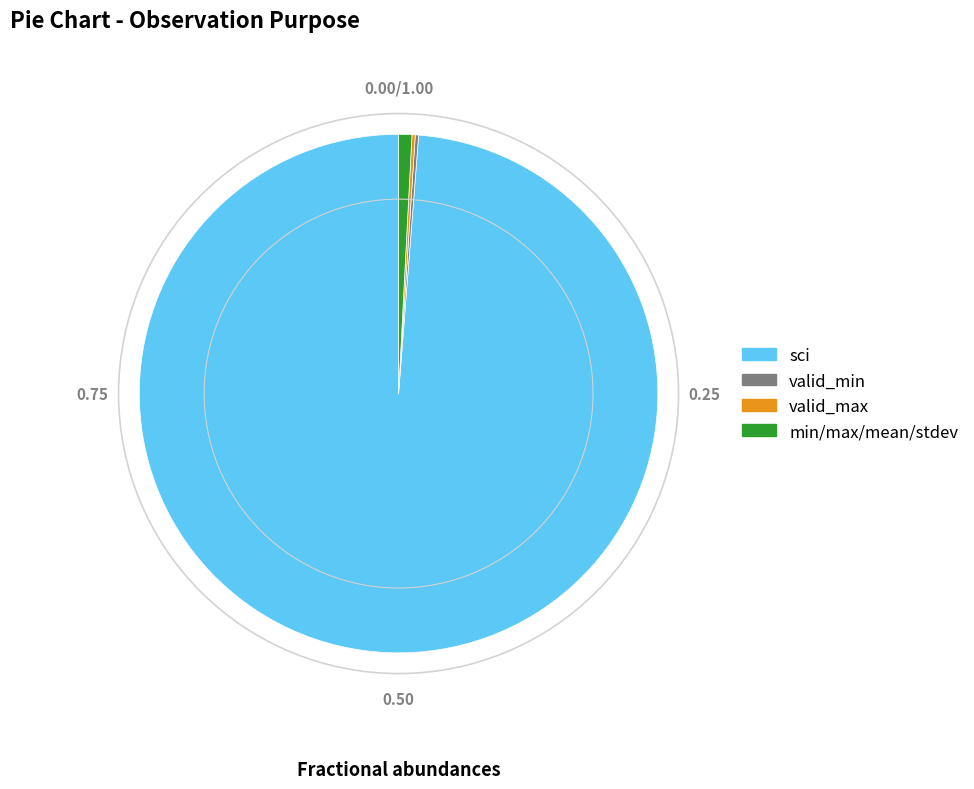

What is the largest slice in the pie chart?

sci